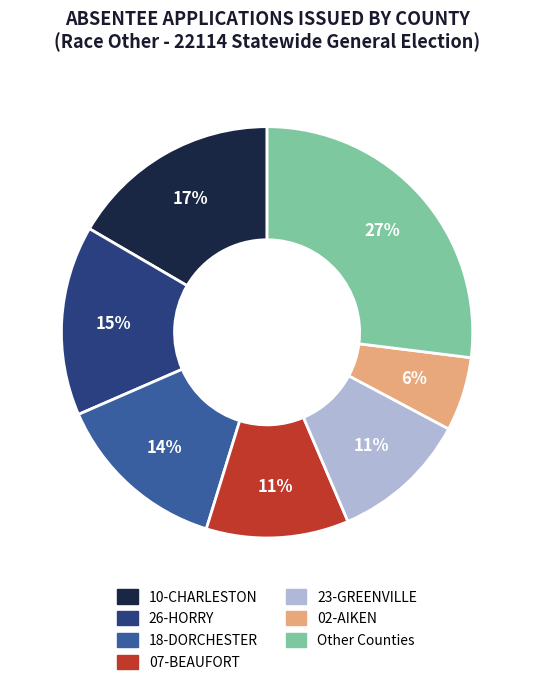

Is there any slice that represents more than half of the pie?

No